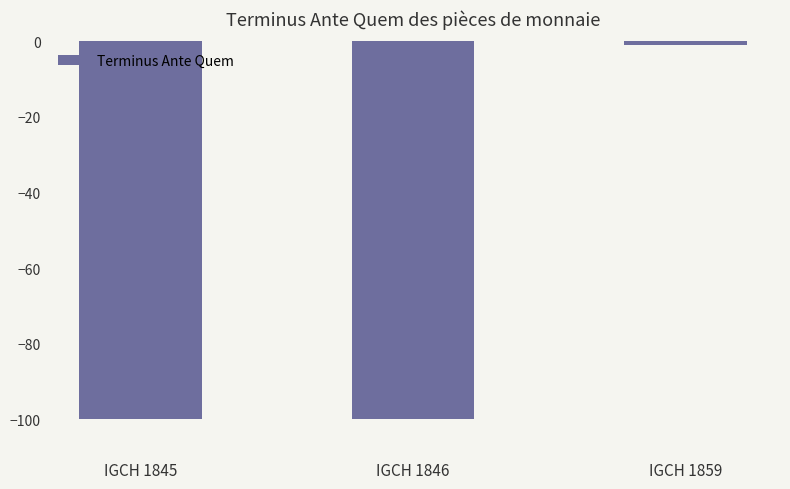

What is the sum of all values?

-201